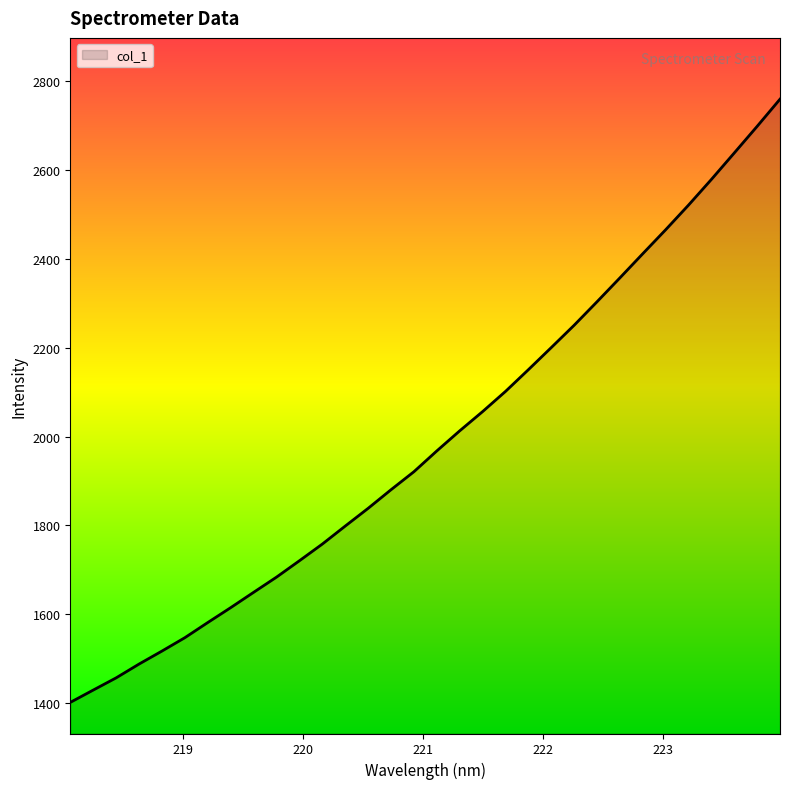

What is the maximum value shown in the chart?

2759.9